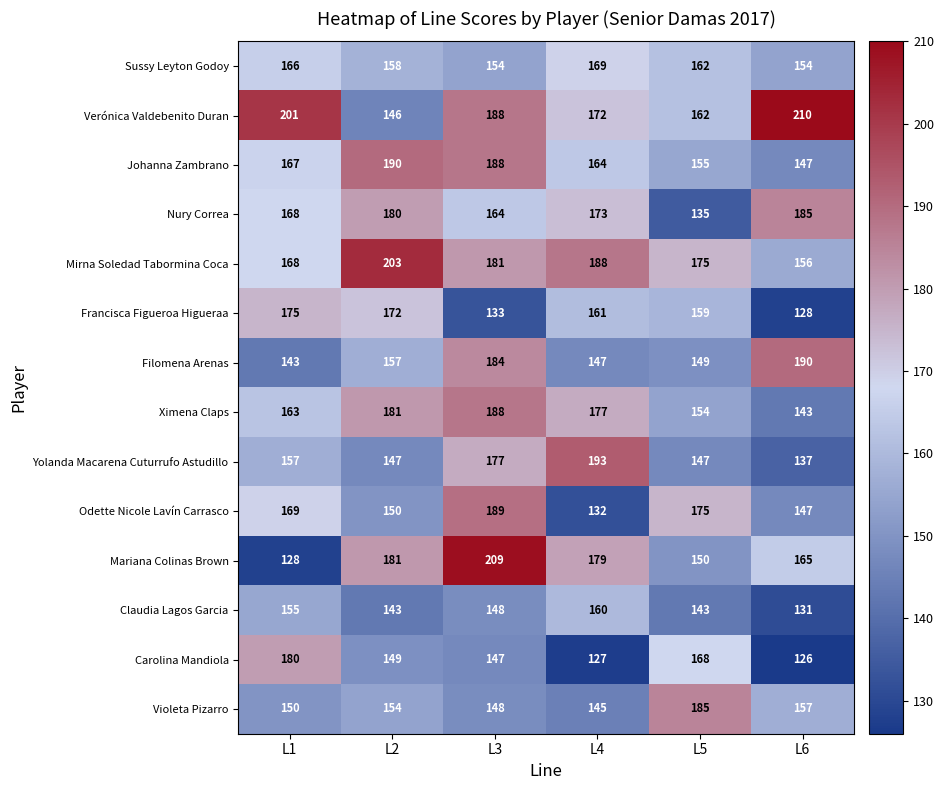

At how many categories does at least one series exceed 135?

6